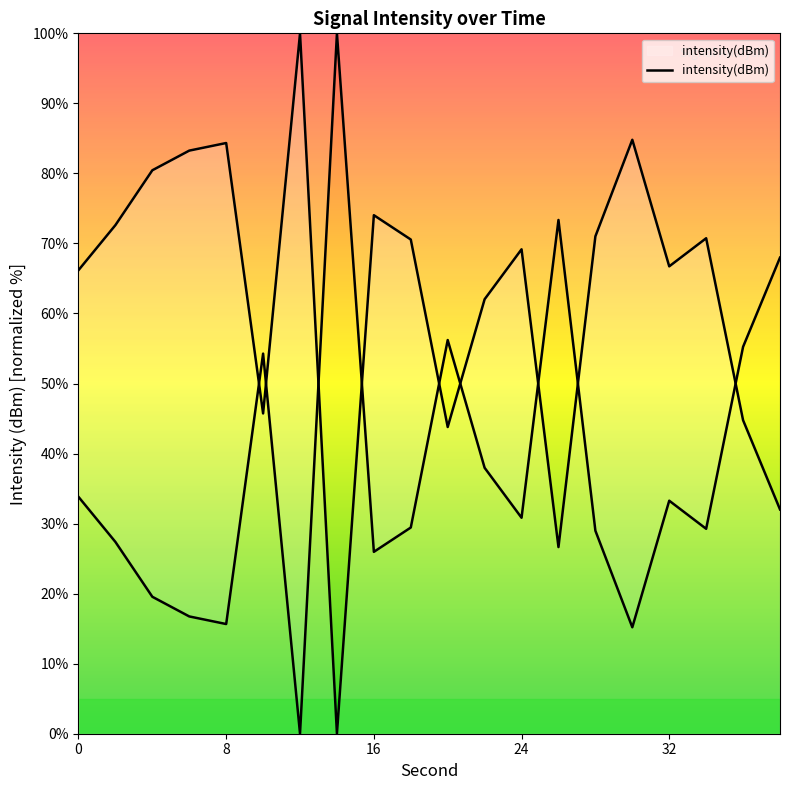

What is the sum of all values?

1248.9